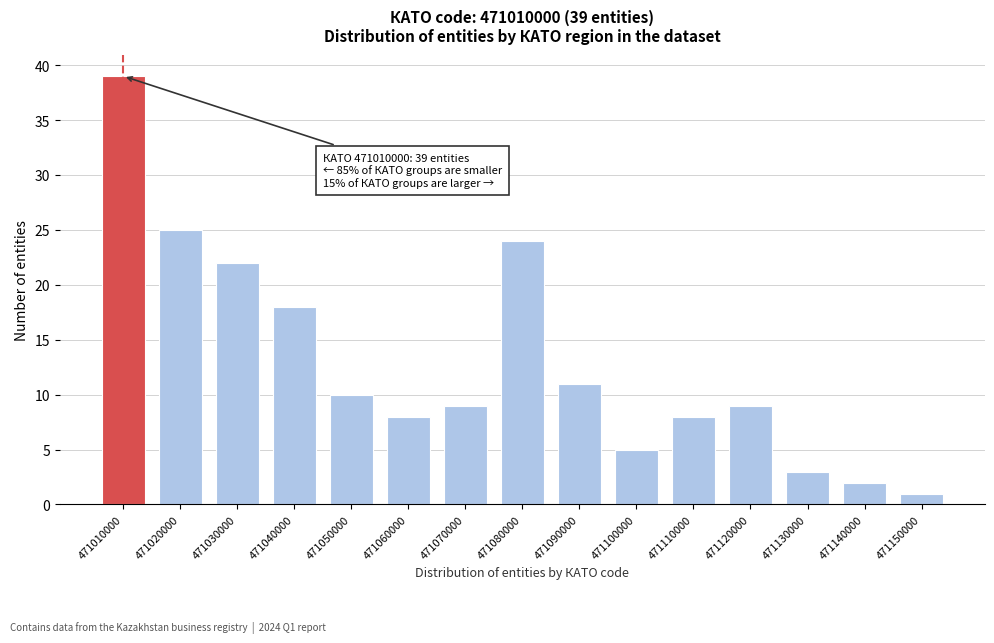

Reading left to right, what are all the values shown in this chart?

471010000=39	471020000=25	471030000=22	471040000=18	471050000=10	471060000=8	471070000=9	471080000=24	471090000=11	471100000=5	471110000=8	471120000=9	471130000=3	471140000=2	471150000=1